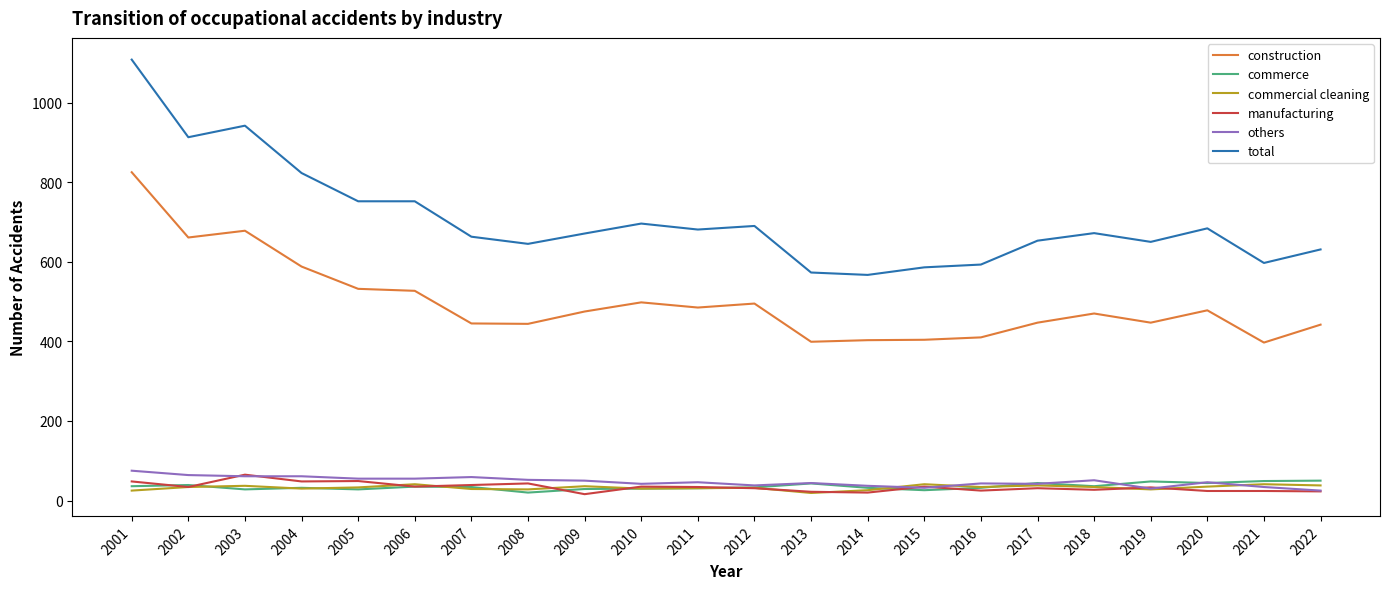

At which category does the chart reach its peak across all series?

2001